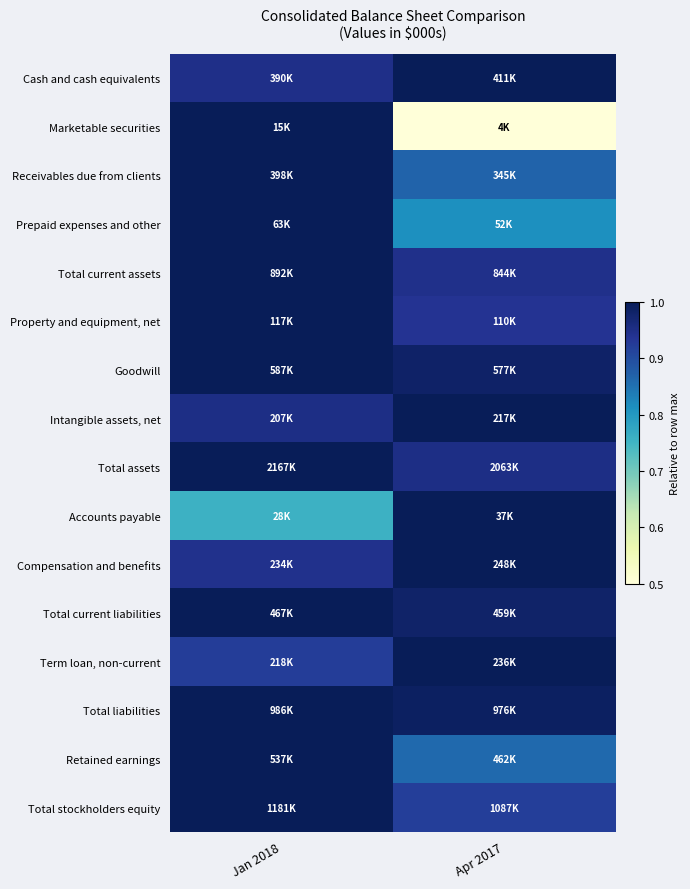

Reading left to right, transcribe all the data shown in this chart.

Cash and cash equivalents: Jan 2018=0.9	Apr 2017=1.0
Marketable securities: Jan 2018=1.0	Apr 2017=0.3
Receivables due from clients: Jan 2018=1.0	Apr 2017=0.9
Prepaid expenses and other: Jan 2018=1.0	Apr 2017=0.8
Total current assets: Jan 2018=1.0	Apr 2017=0.9
Property and equipment, net: Jan 2018=1.0	Apr 2017=0.9
Goodwill: Jan 2018=1.0	Apr 2017=1.0
Intangible assets, net: Jan 2018=1.0	Apr 2017=1.0
Total assets: Jan 2018=1.0	Apr 2017=1.0
Accounts payable: Jan 2018=0.8	Apr 2017=1.0
Compensation and benefits: Jan 2018=0.9	Apr 2017=1.0
Total current liabilities: Jan 2018=1.0	Apr 2017=1.0
Term loan, non-current: Jan 2018=0.9	Apr 2017=1.0
Total liabilities: Jan 2018=1.0	Apr 2017=1.0
Retained earnings: Jan 2018=1.0	Apr 2017=0.9
Total stockholders equity: Jan 2018=1.0	Apr 2017=0.9